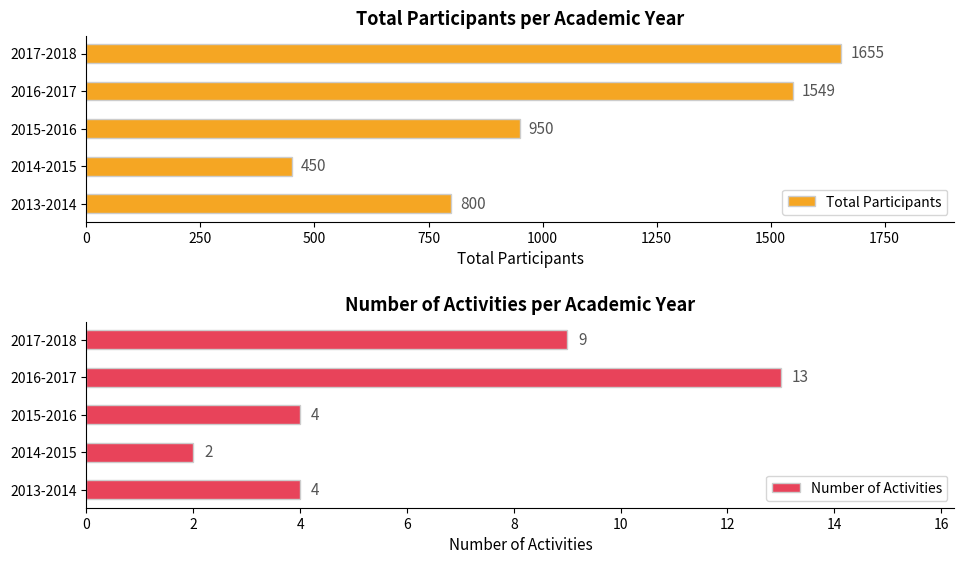

How many data points in Total Participants are above 950?

2